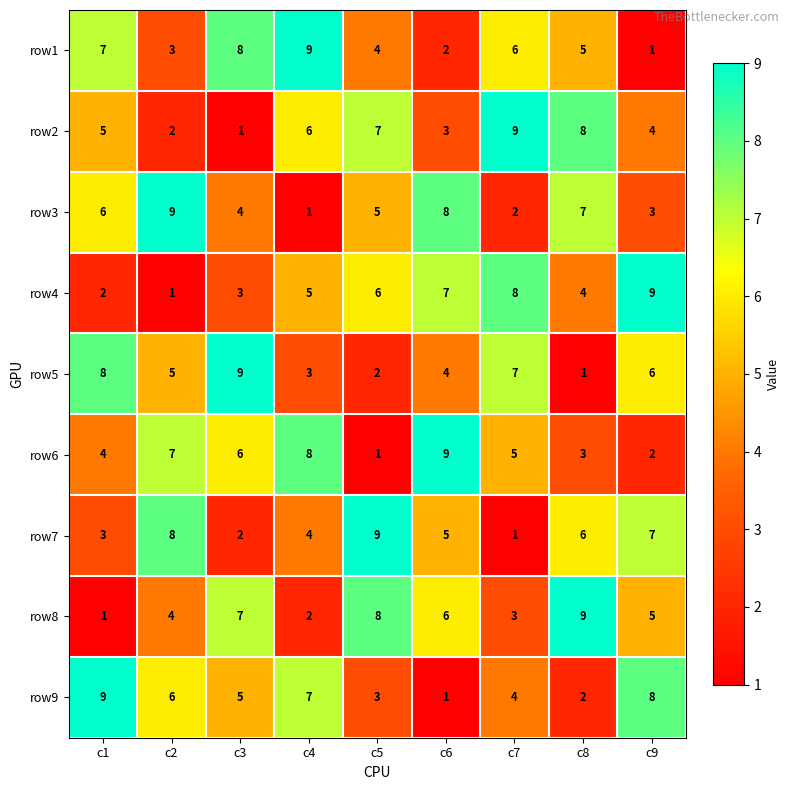

Rank the categories by row7 value from highest to lowest.

c5, c2, c9, c8, c6, c4, c1, c3, c7